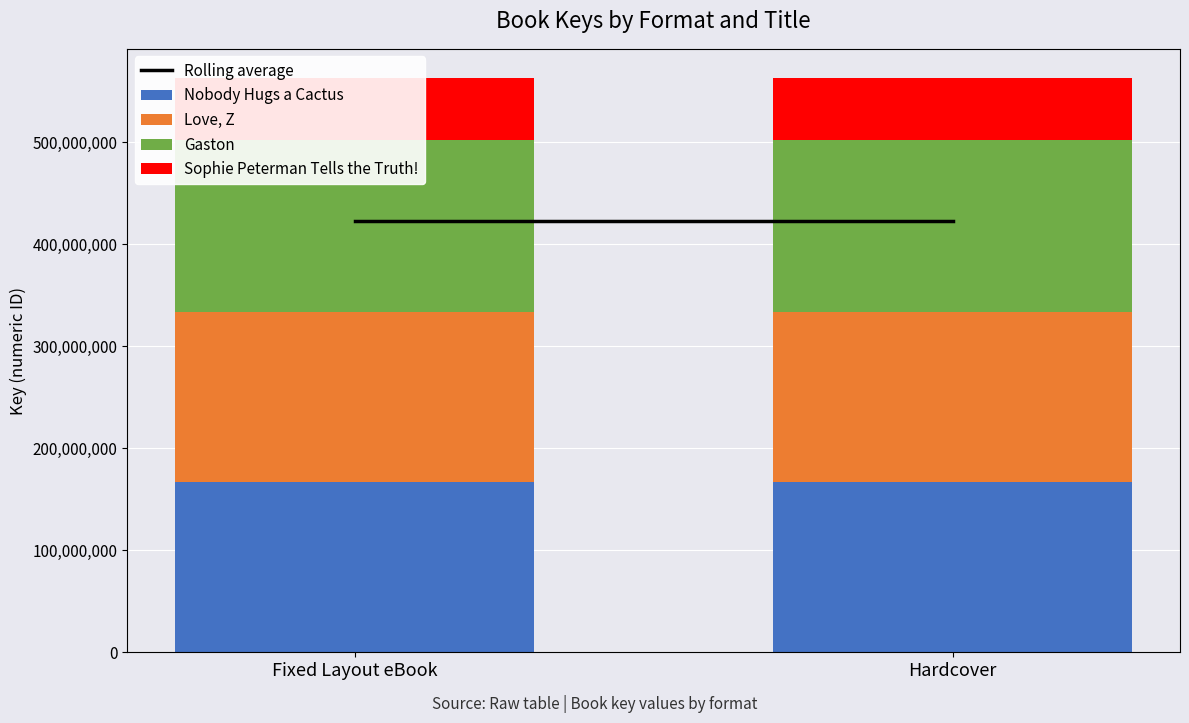

Which category has the lowest value across all series?

Fixed Layout eBook